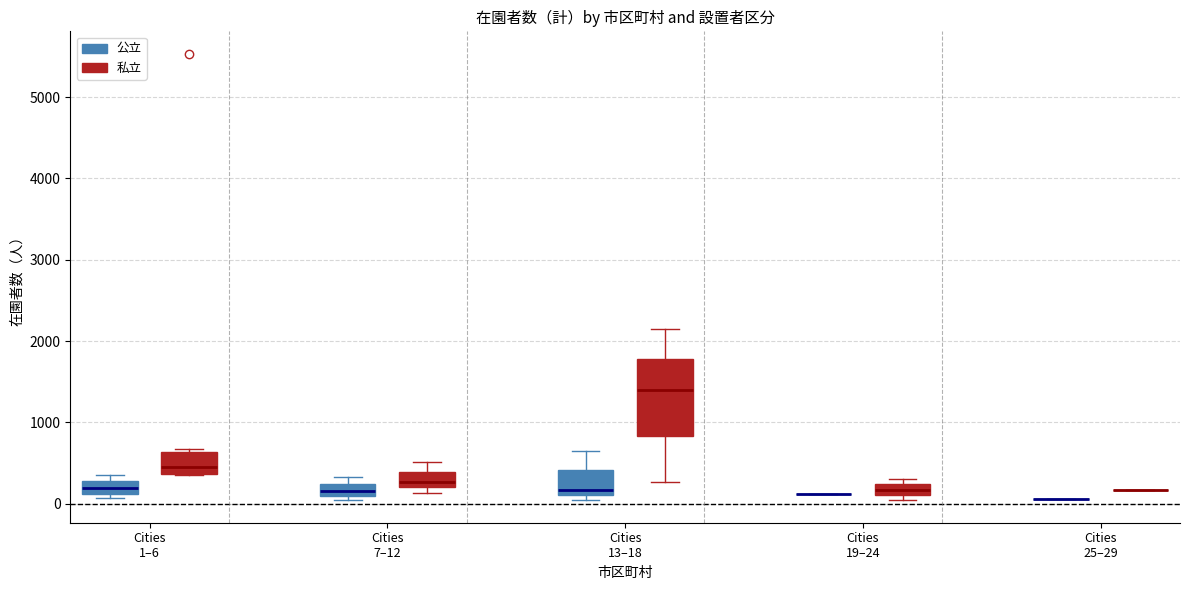

Comparing the boxes themselves (not the whiskers), which one is the tallest?

Cities 13–18 (私立)